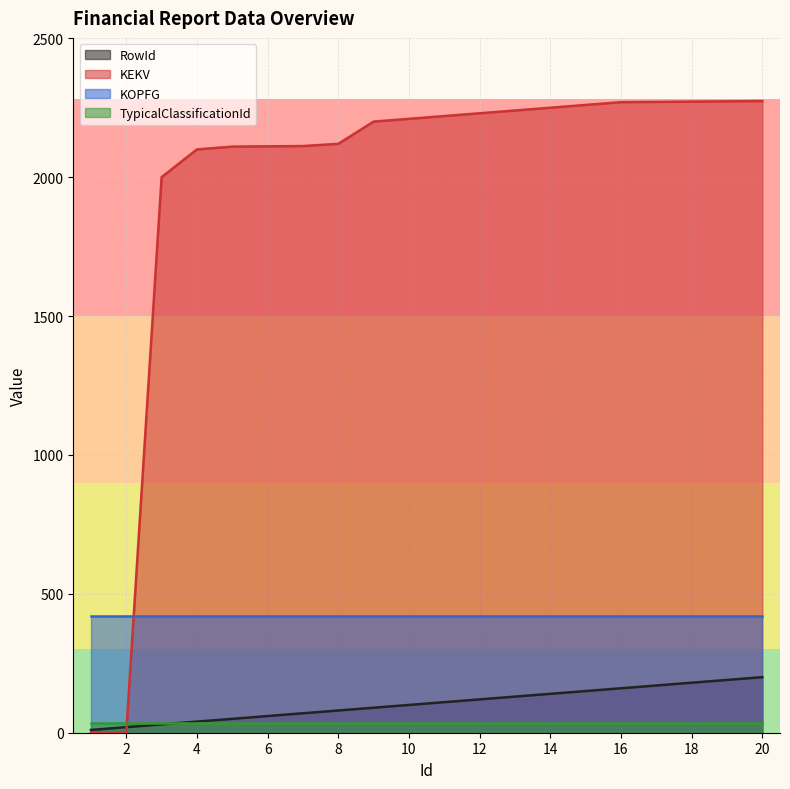

What is the spread (max minus min) of values at 6?

2075